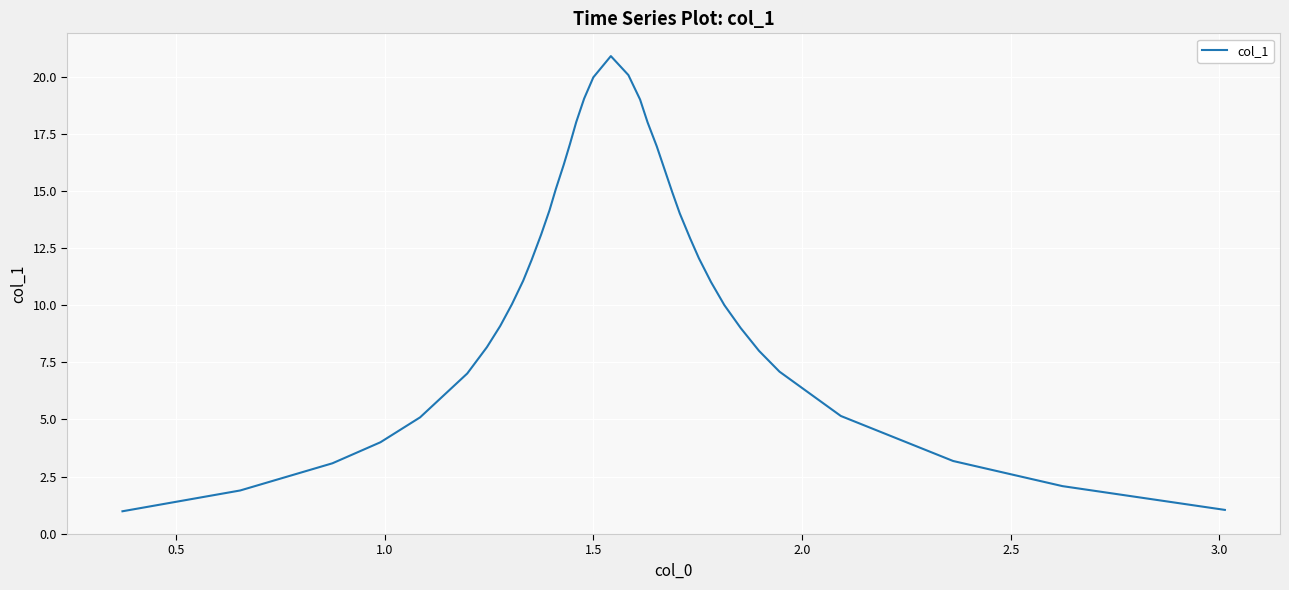

What is the difference between the maximum and minimum values?

19.9